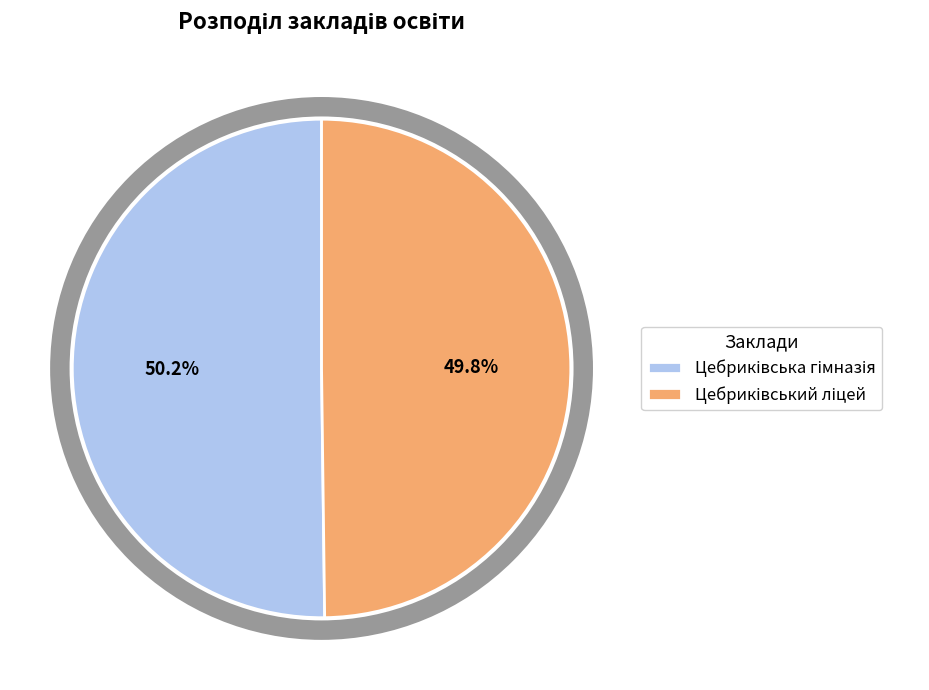

Is there a majority slice in this chart?

Yes